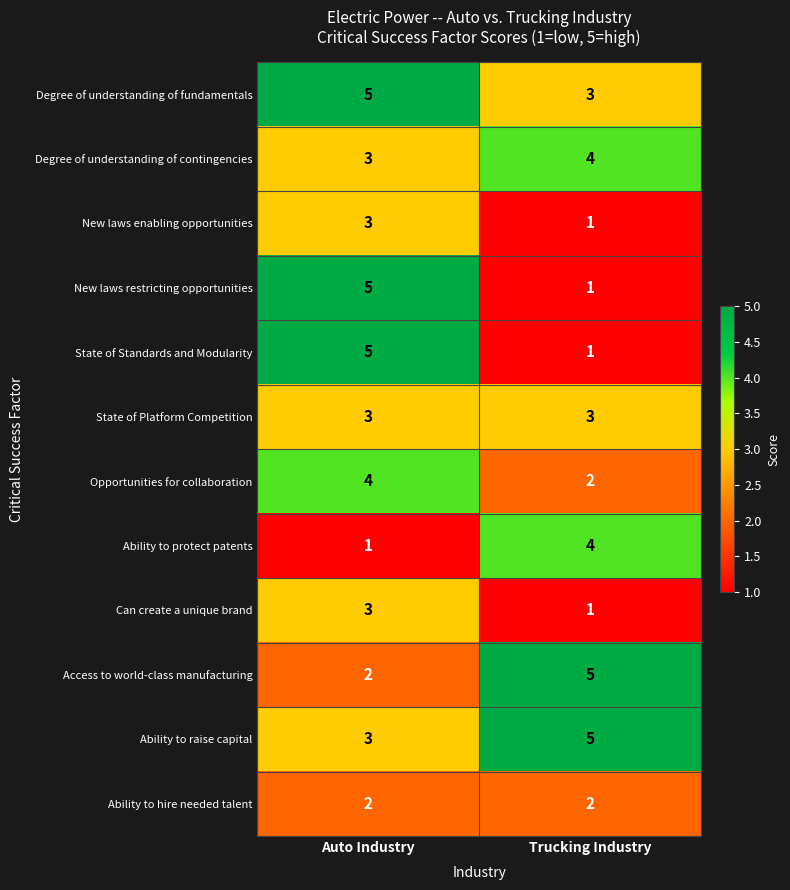

At which category is the sum across all series the highest?

Auto Industry